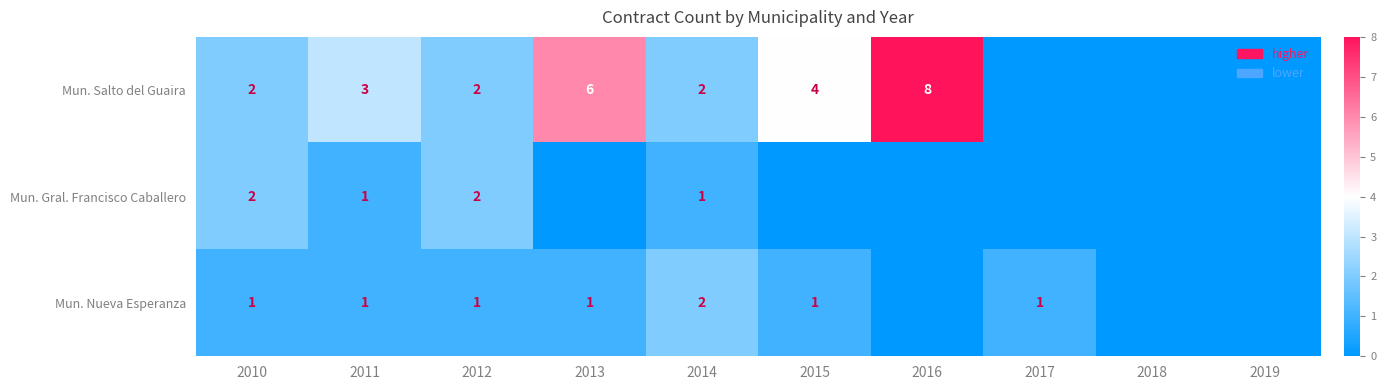

The value of Mun. Salto del Guaira at 2014 is 2. True or false?

True